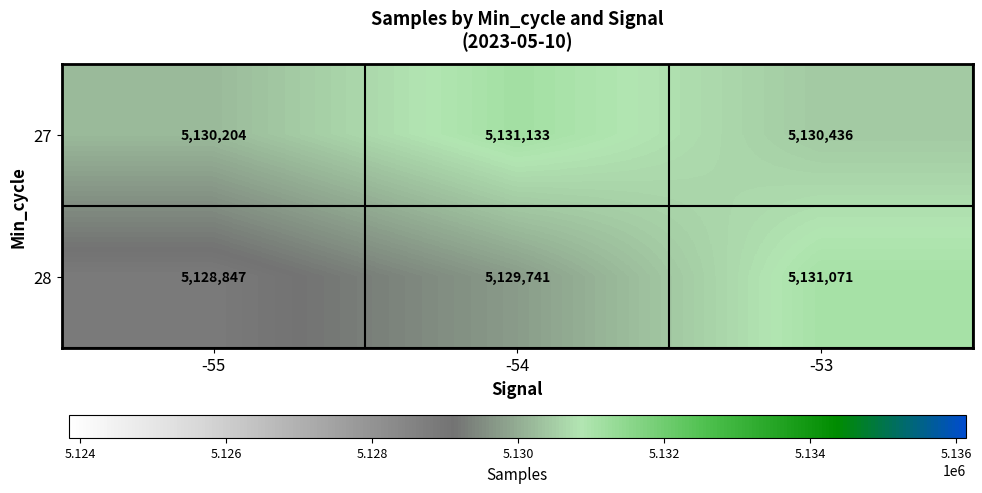

What is the approximate value of 28 at -53?

5131071